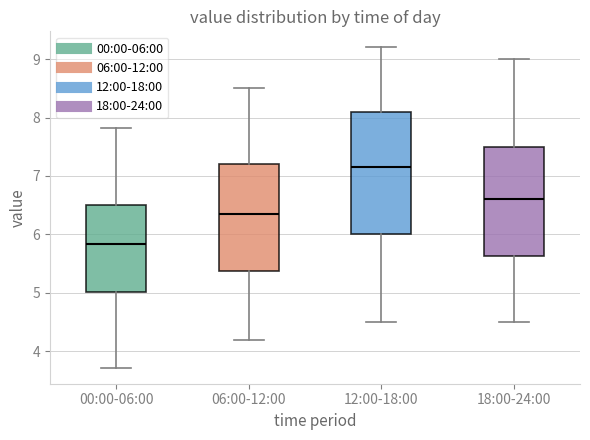

Which box is the tallest, from its lower edge to its upper edge?

12:00-18:00